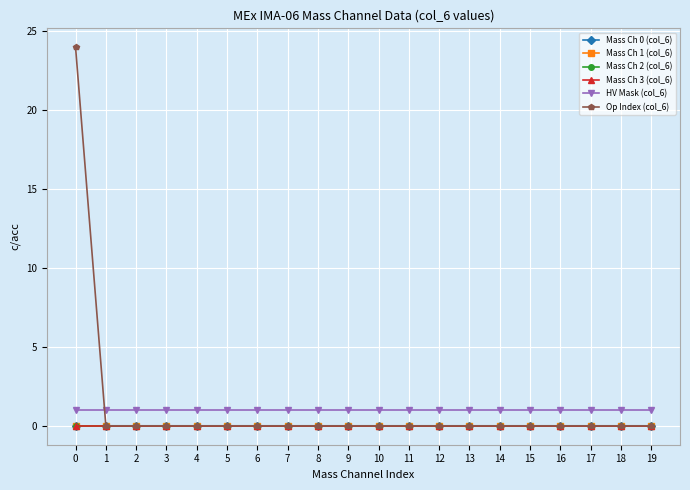

The Mass Ch 2 (col_6) series shows 0 at 12. True or false?

True